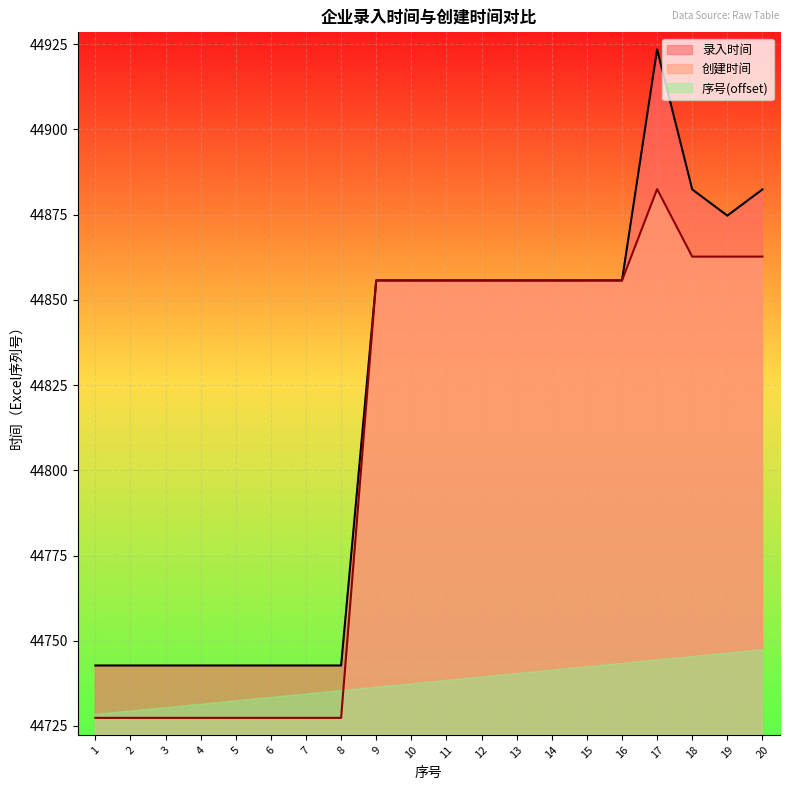

What is the value of the 创建时间 point at the 1st from the left?

44727.4